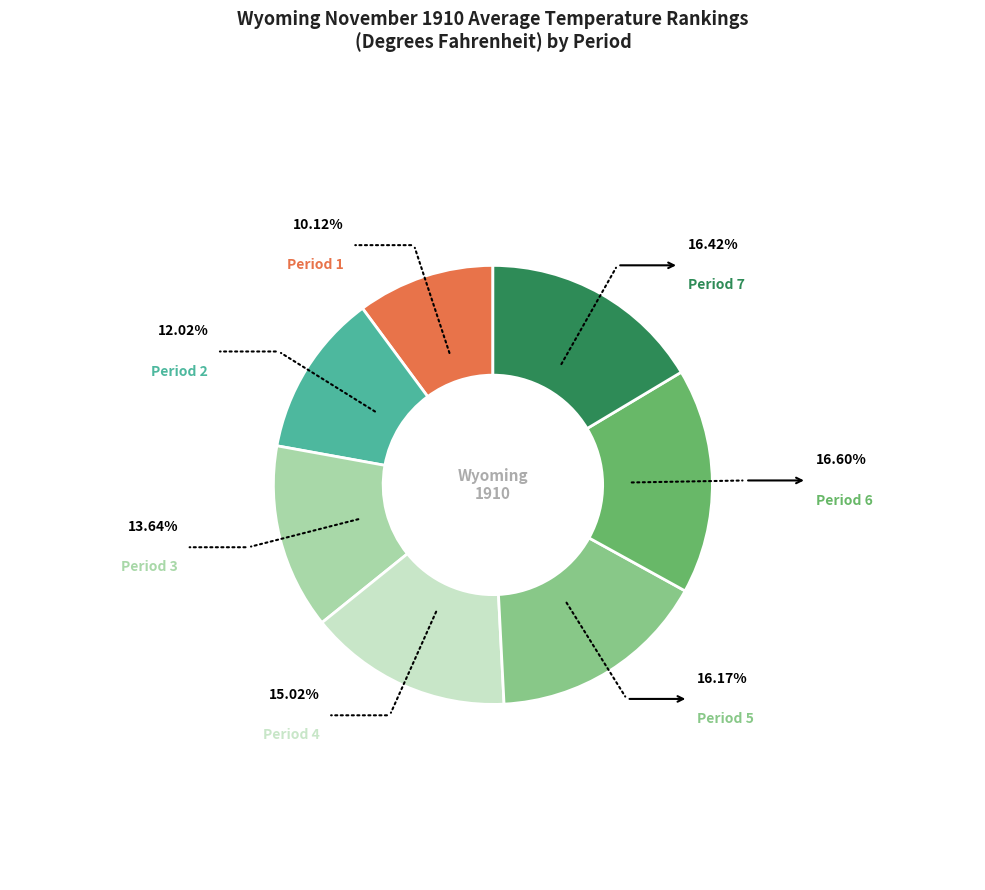

What percentage is the Period 2 slice, to the nearest percent?

12%